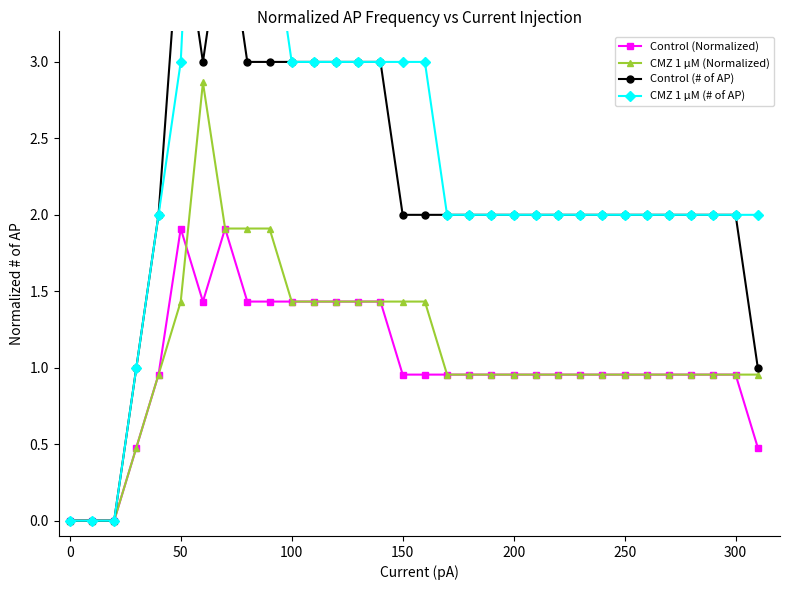

What is the maximum value for Control (Normalized)?

1.9